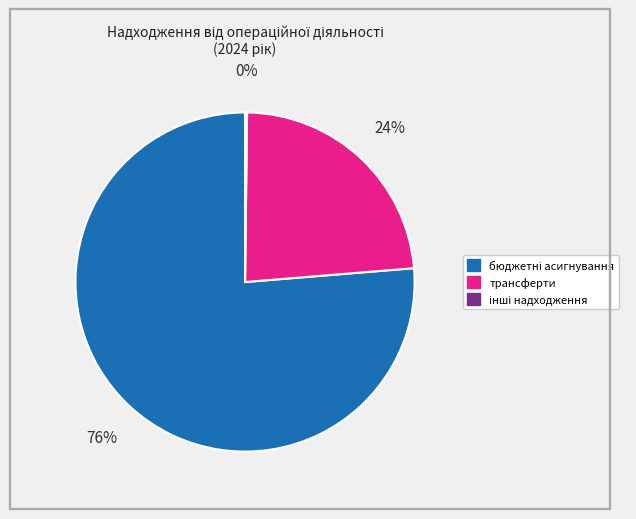

To the nearest percent, what portion does трансферти represent?

24%